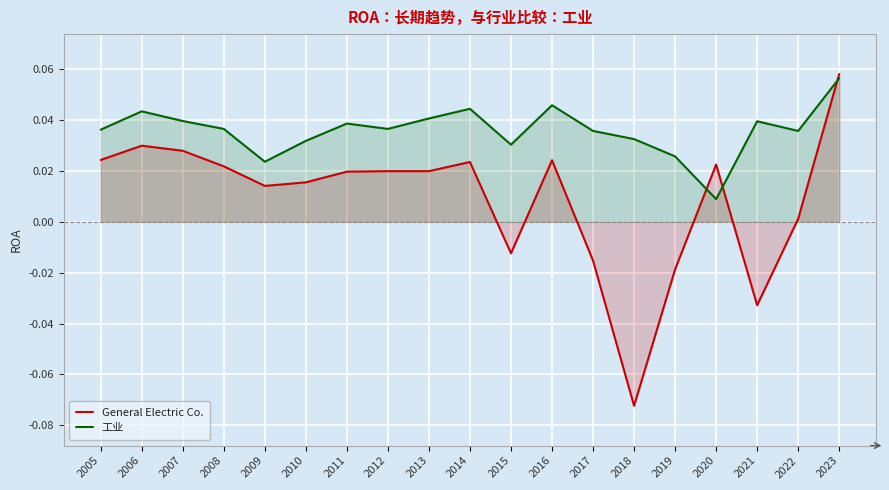

Which category has the lowest value in the 工业 series?

2020